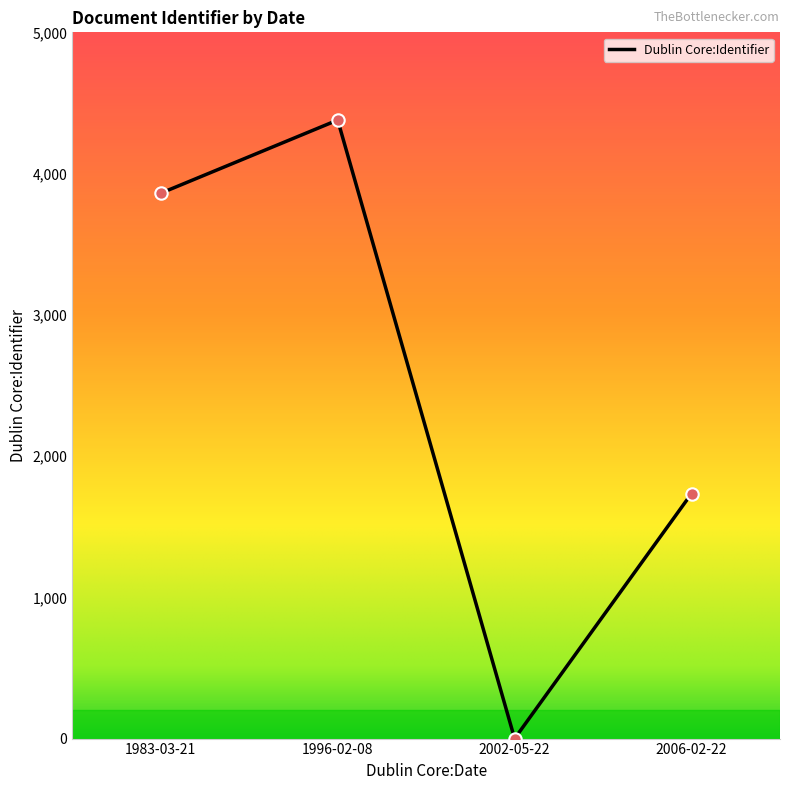

Approximately how many times larger is the value at 1983-03-21 compared to 1996-02-08?

0.9